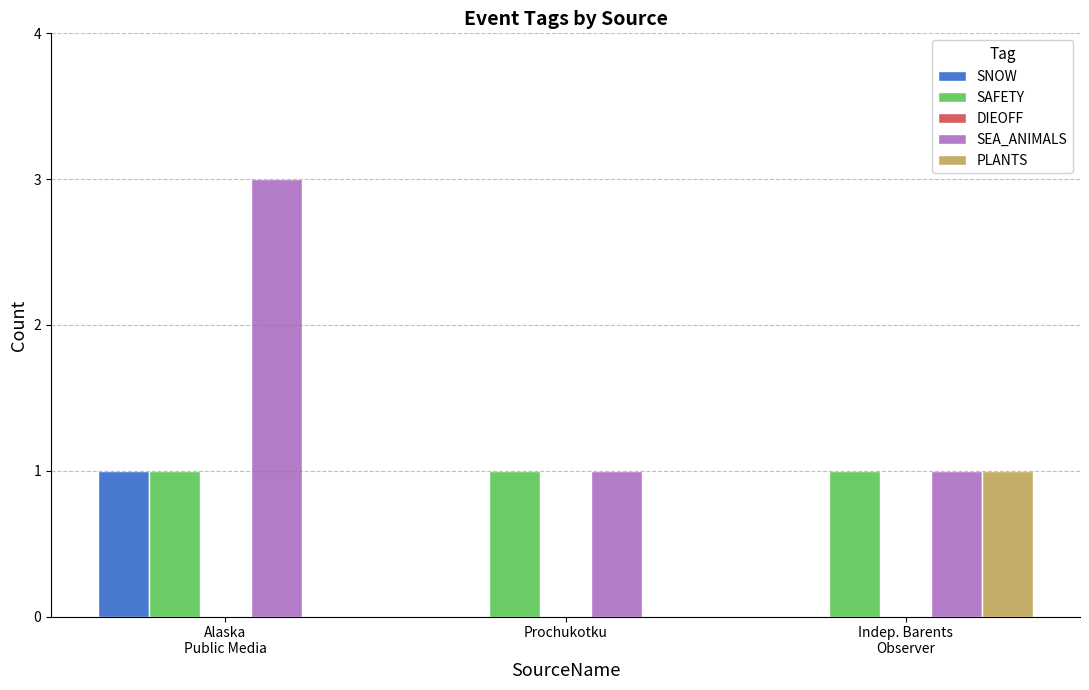

True or false: SNOW has a value of 0 at Prochukotku.

True